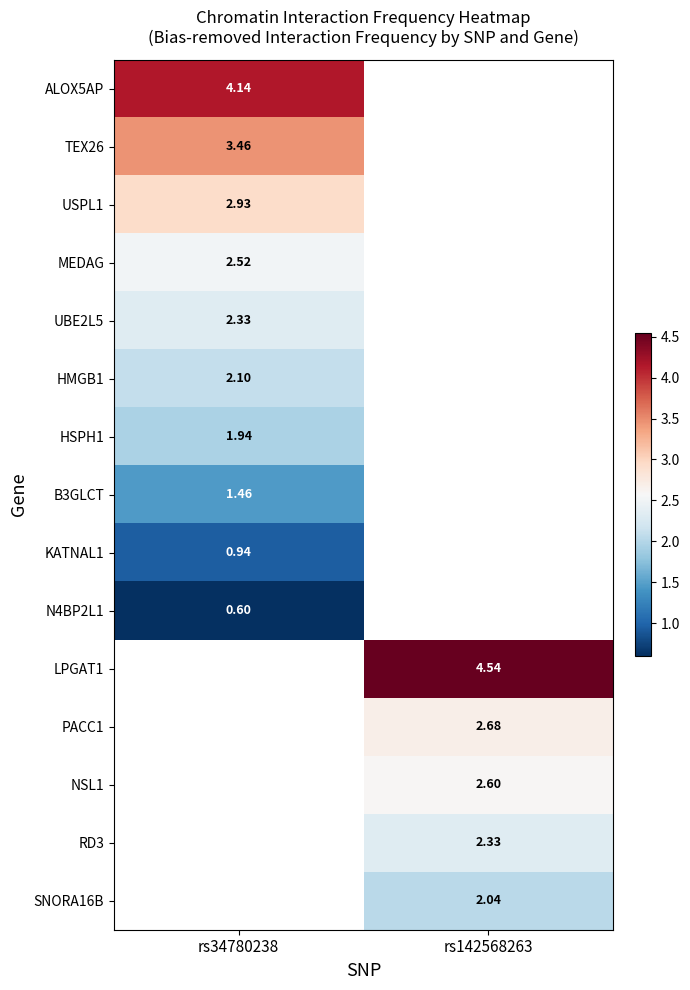

Between rs142568263 and rs34780238, which is larger?

rs34780238